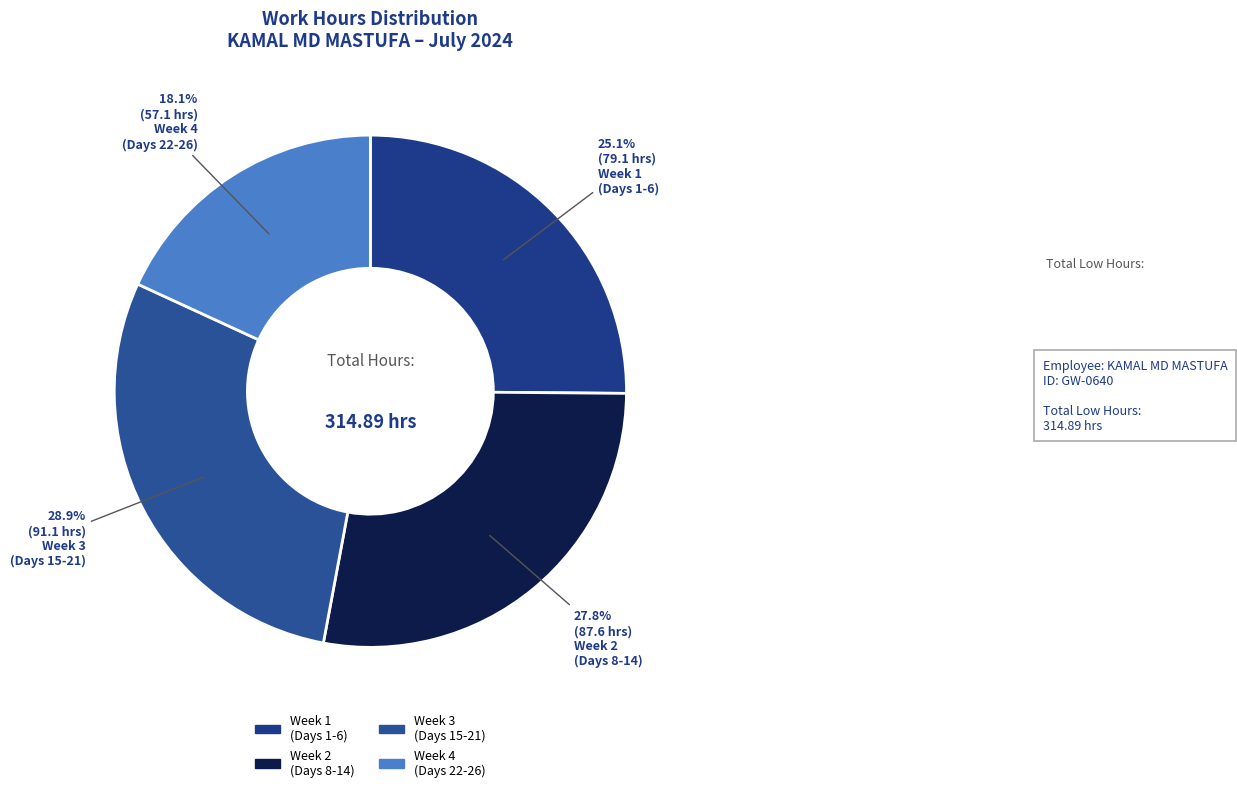

Which category has the smallest portion of the pie?

Week 4 (Days 22-26)